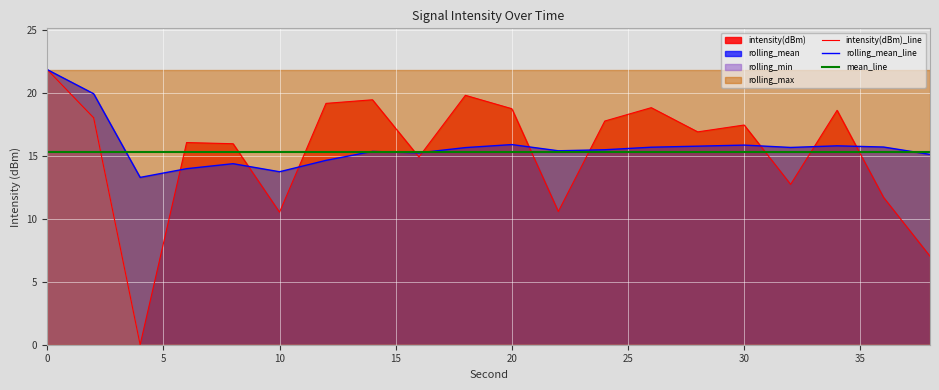

How many times do intensity(dBm) and rolling_mean cross each other?

10